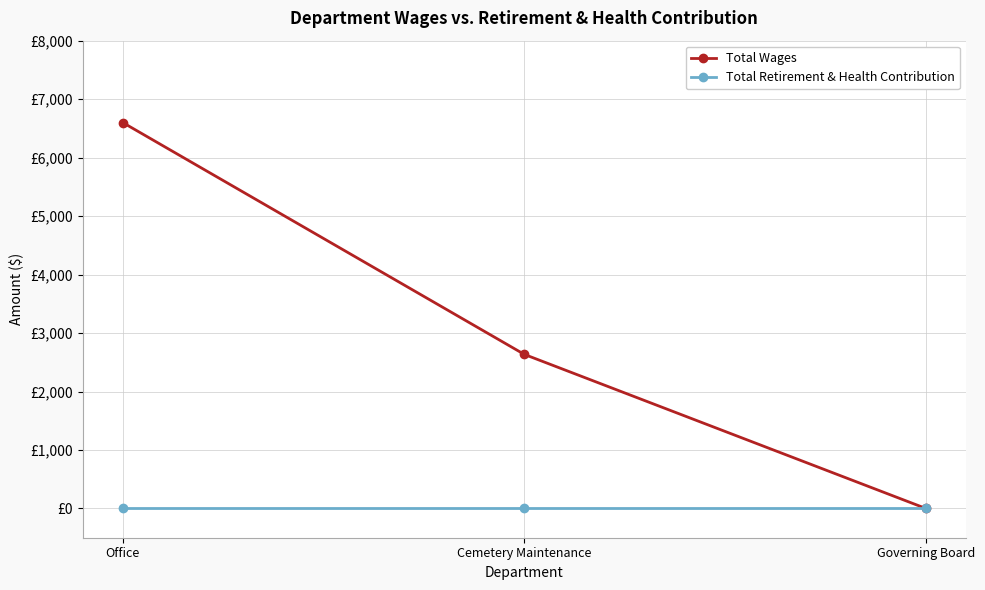

What is the label of the 1st point from the left?

Office